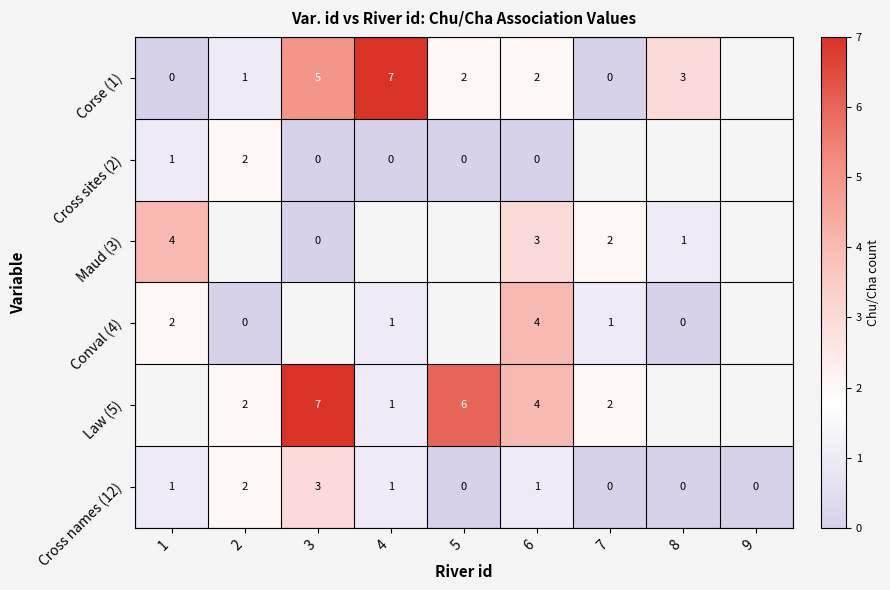

At which category is the sum across all series the highest?

6